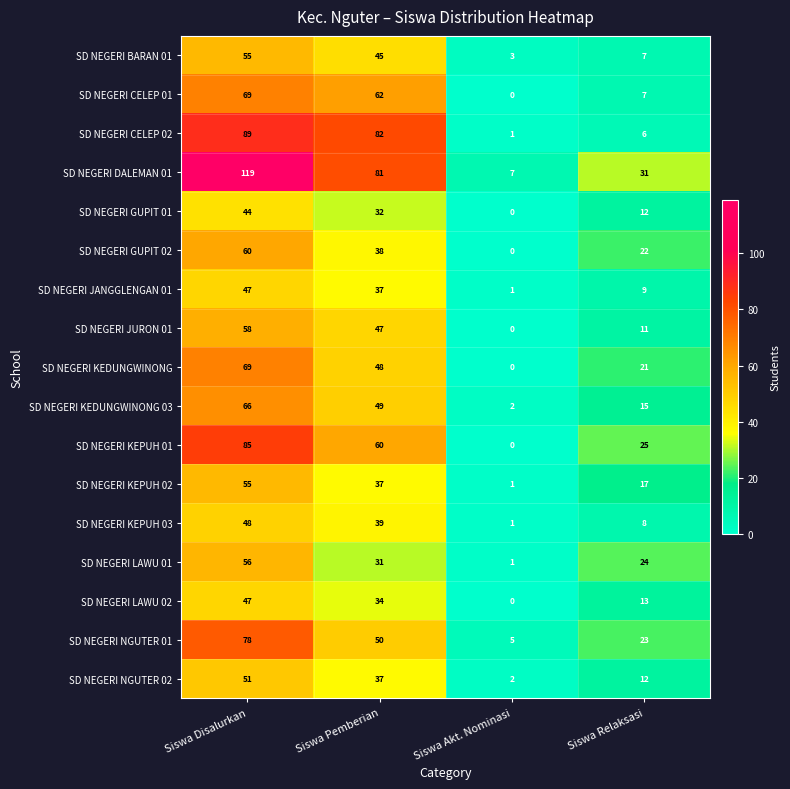

What is the difference between the SD NEGERI GUPIT 01 values at Siswa Akt. Nominasi and Siswa Disalurkan?

44